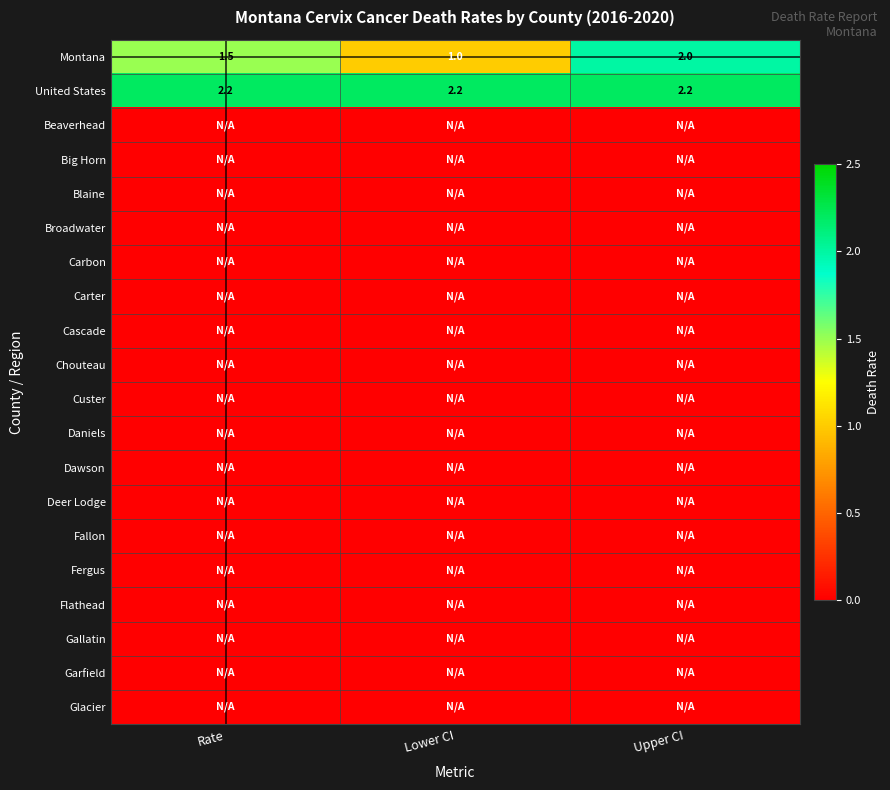

Is it true that Montana equals 1.0 at Lower CI?

True